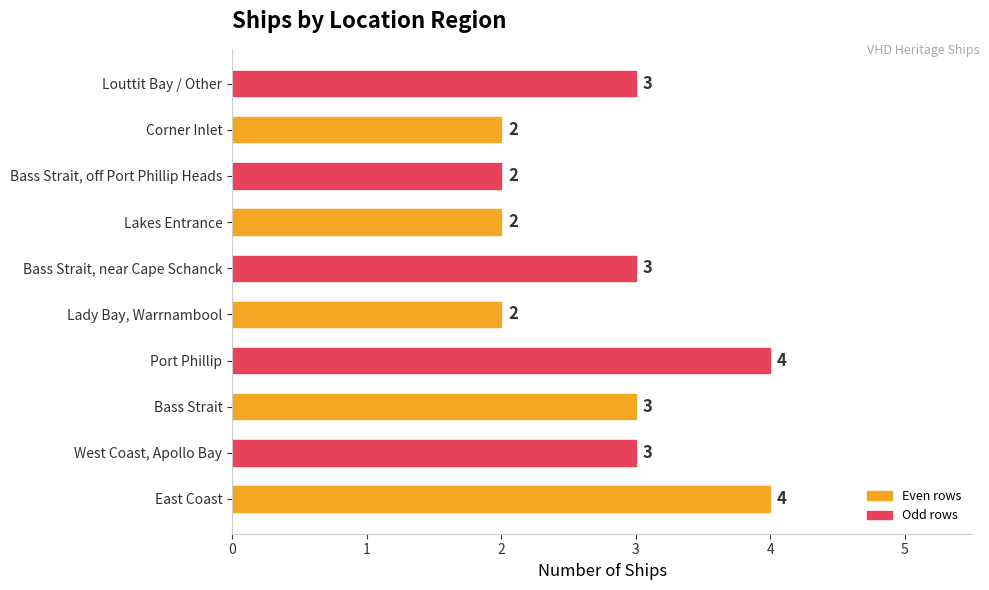

Count the values in the range 2 to 3.

8